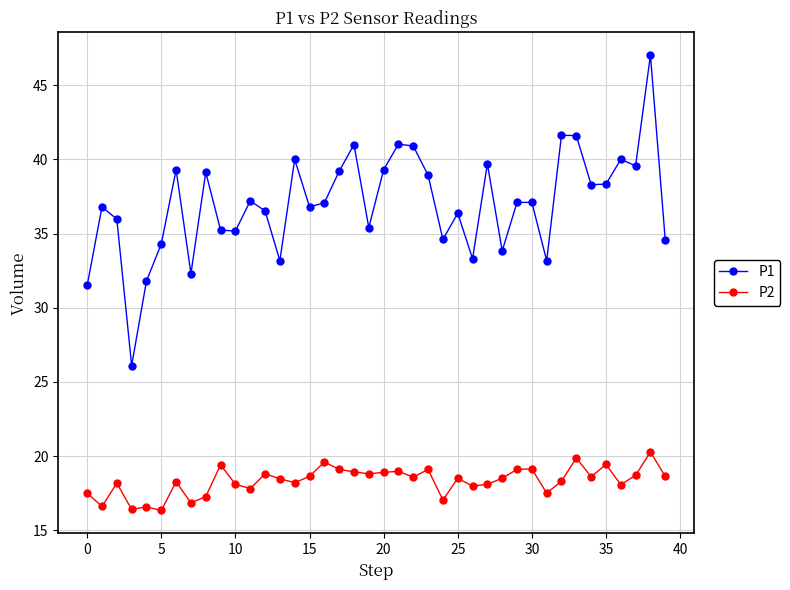

Rank the series by their average value, from highest to lowest.

P1, P2